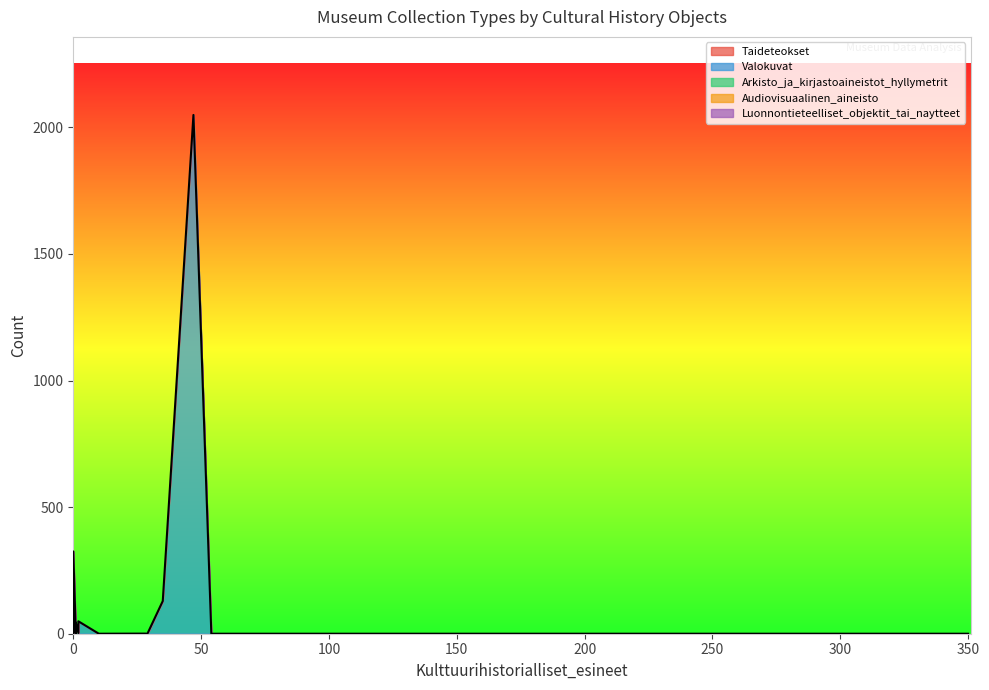

The Luonnontieteelliset_objektit_tai_naytteet series shows 0.0 at 2. True or false?

True